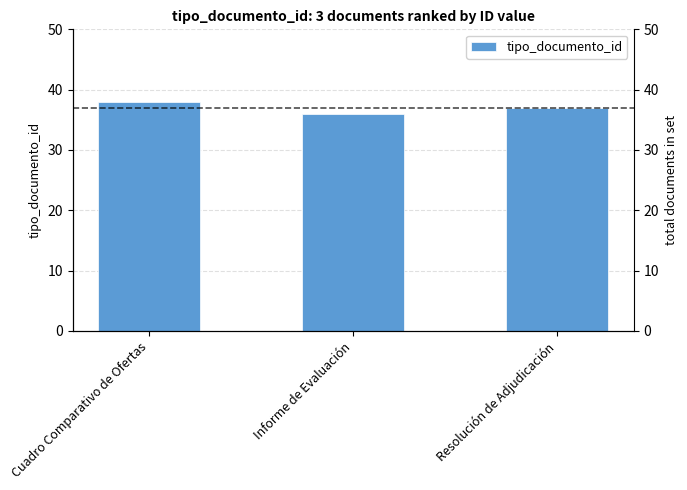

What is the average value?

37